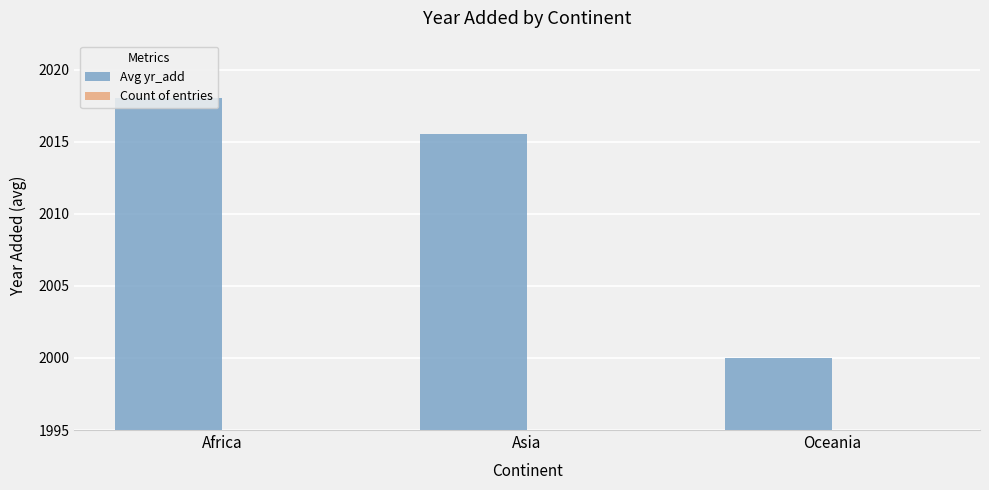

Reading left to right, what are all the values shown in this chart?

Avg yr_add: Africa=2018.0	Asia=2015.5	Oceania=2000.0
Count of entries: Africa=1.0	Asia=2.0	Oceania=1.0